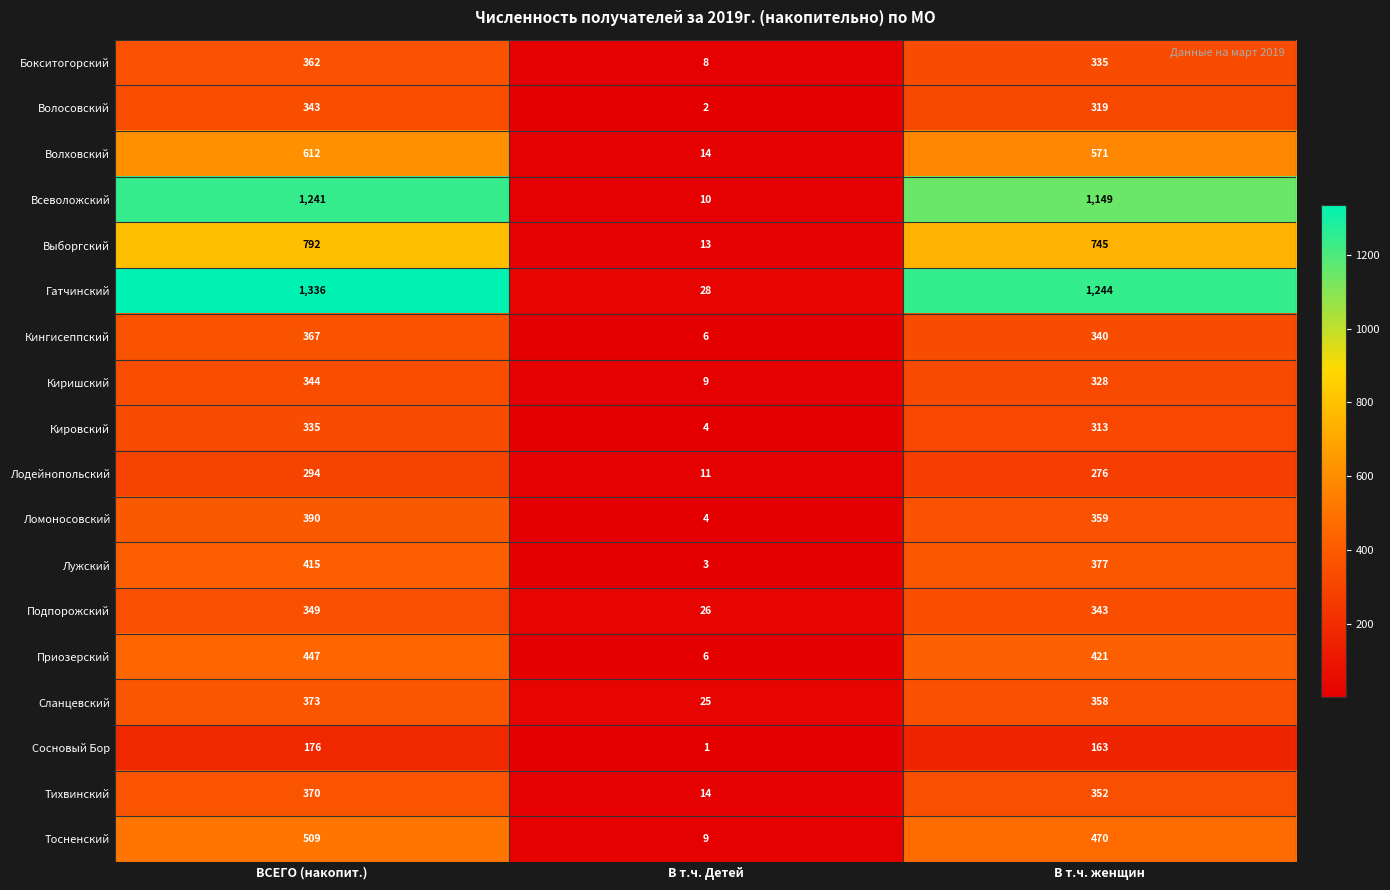

What is the greatest value displayed?

1336